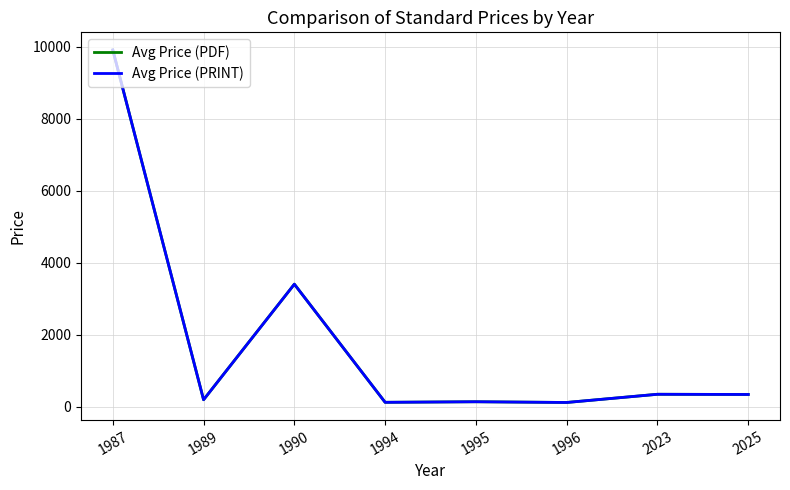

Between 1989 and 1987, which is larger?

1987